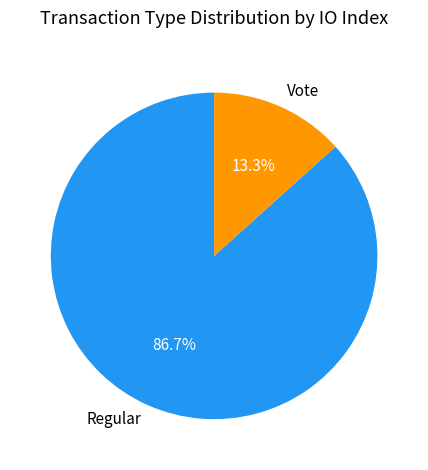

Combined, what portion of the pie is Regular and Vote?

100.0%